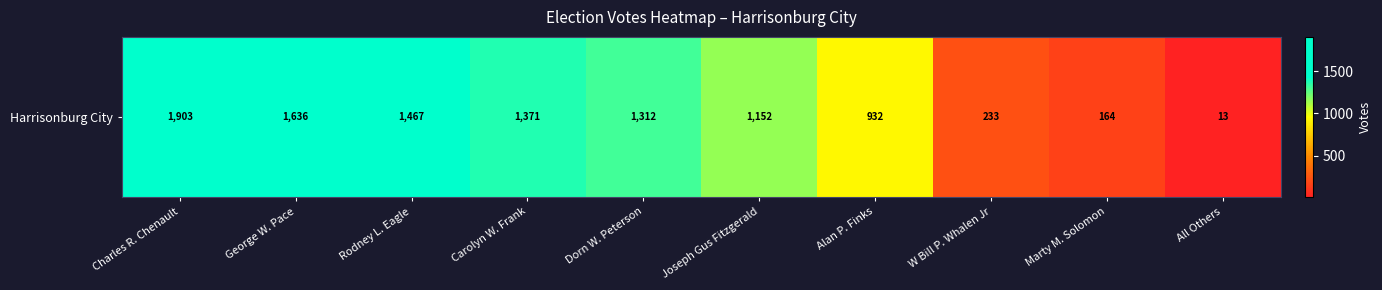

Which category has the highest value across all series?

Charles R. Chenault